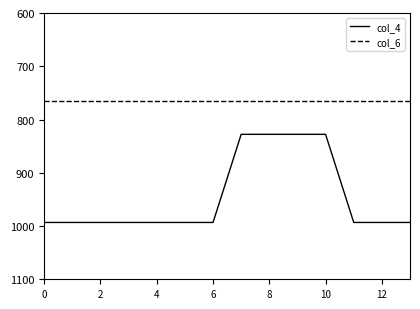

Which series has the widest spread of values?

col_4